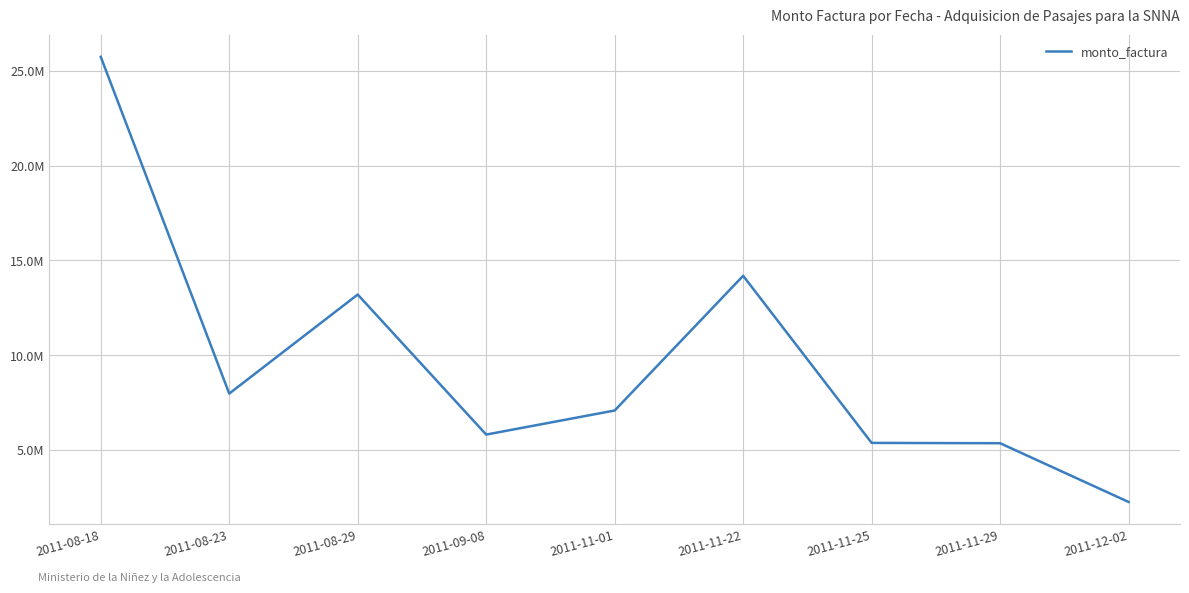

Rank the categories by value from lowest to highest.

2011-12-02, 2011-11-29, 2011-11-25, 2011-09-08, 2011-11-01, 2011-08-23, 2011-08-29, 2011-11-22, 2011-08-18